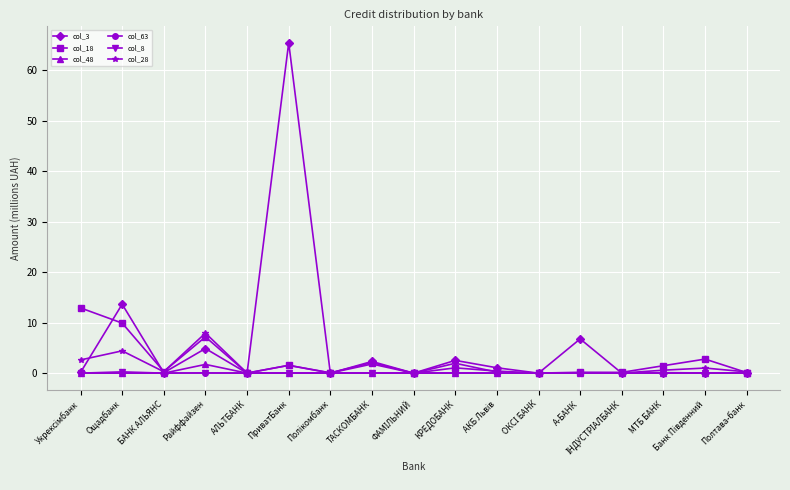

The col_18 series shows 9.9 at Ощадбанк. True or false?

True